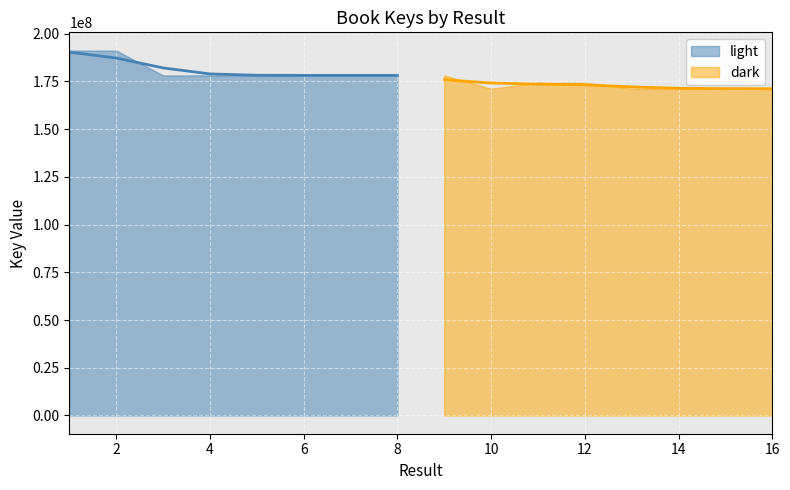

Rank the categories by value from highest to lowest.

2, 1, 3, 6, 8, 4, 7, 9, 5, 12, 11, 14, 16, 13, 10, 15